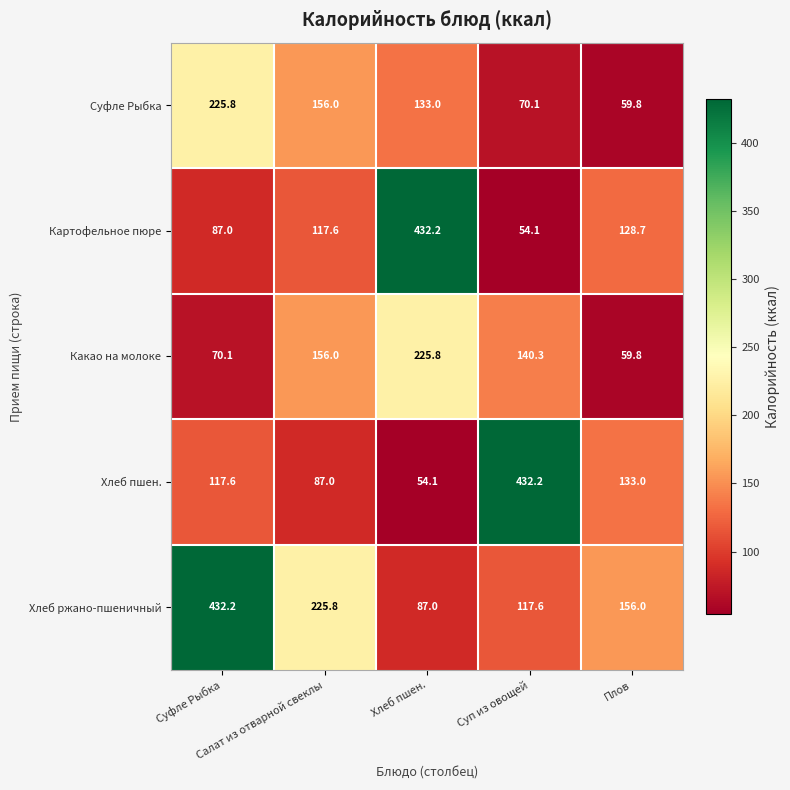

What is the lowest value of the Какао на молоке series?

59.8